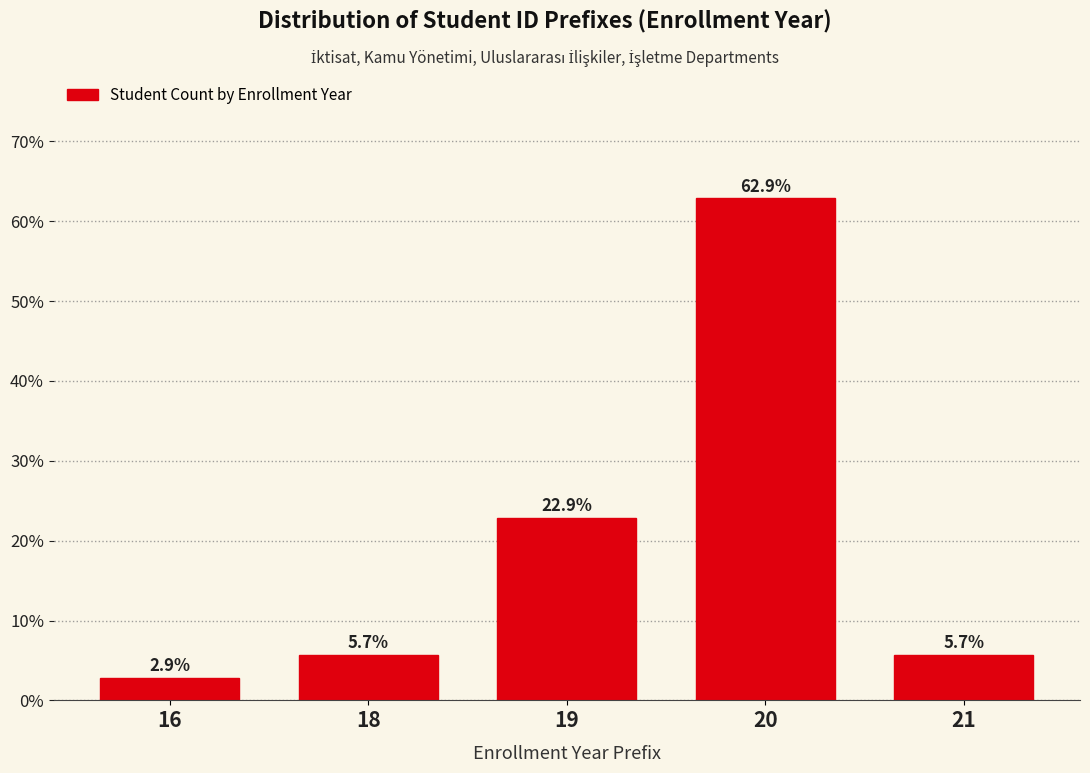

Reading left to right, list all the values displayed in this chart.

16=2.9	18=5.7	19=22.9	20=62.9	21=5.7